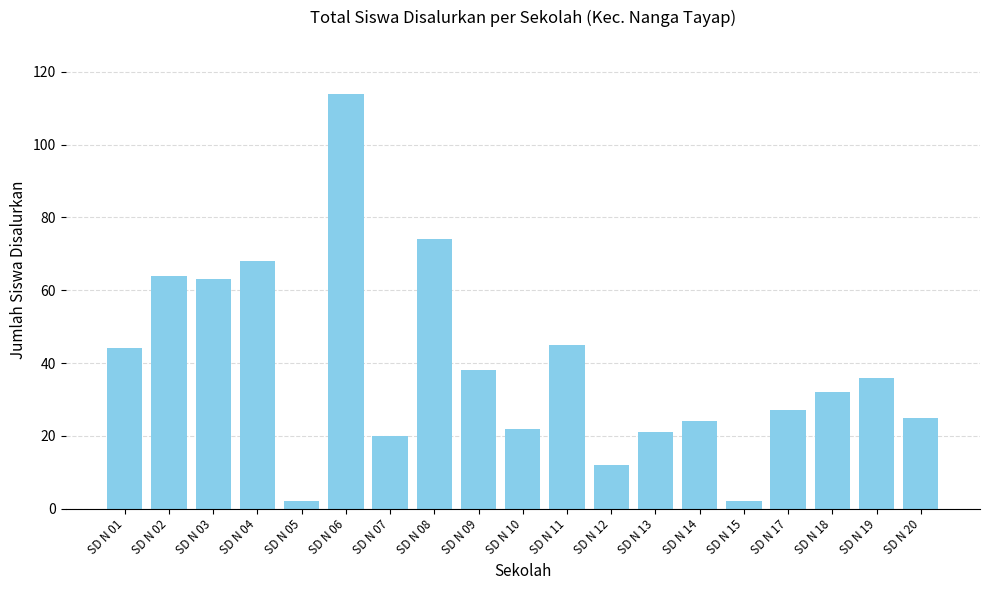

What is the change in value from SD N 07 to SD N 17?

+7